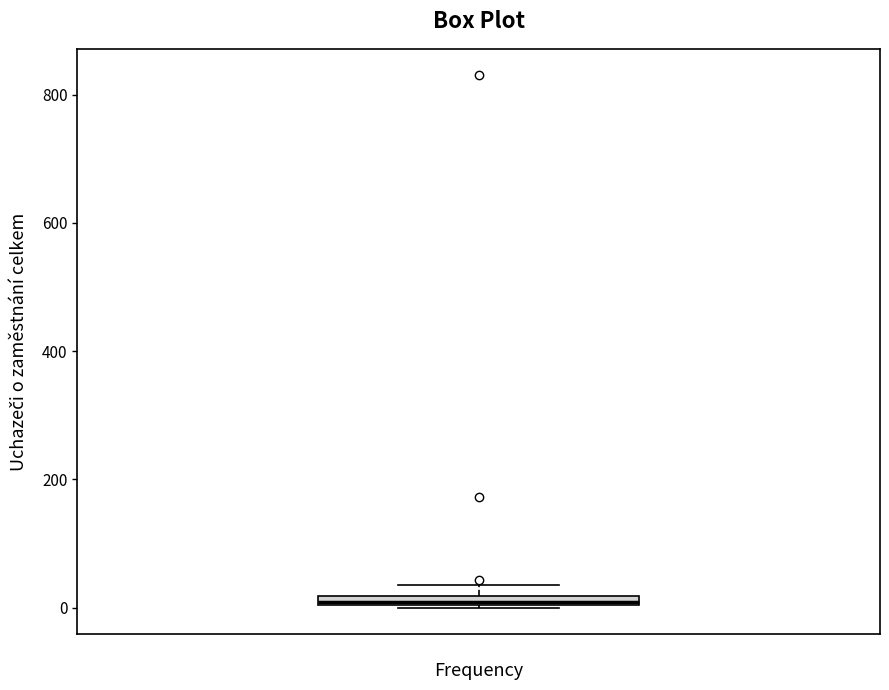

Where is the lower edge of the box on the y-axis? The values are not printed on the chart, so give them approximately, as read against the axis.

0